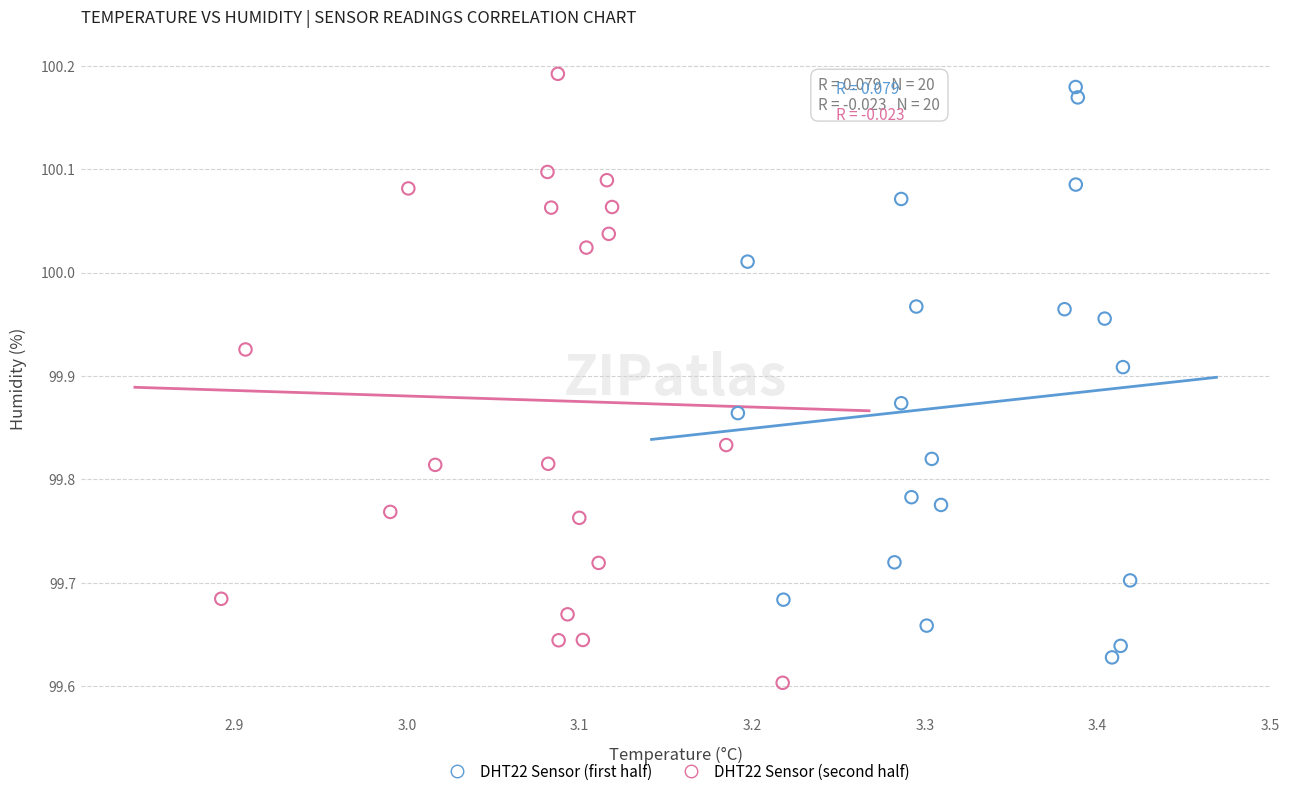

Which series has the widest spread of Y values?

DHT22 Sensor (second half)